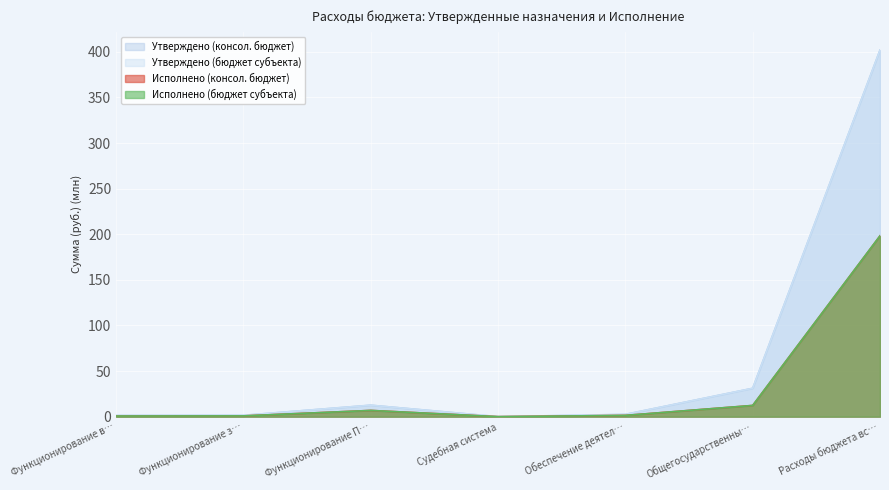

Does the chart display data point markers on the line(s)?

No